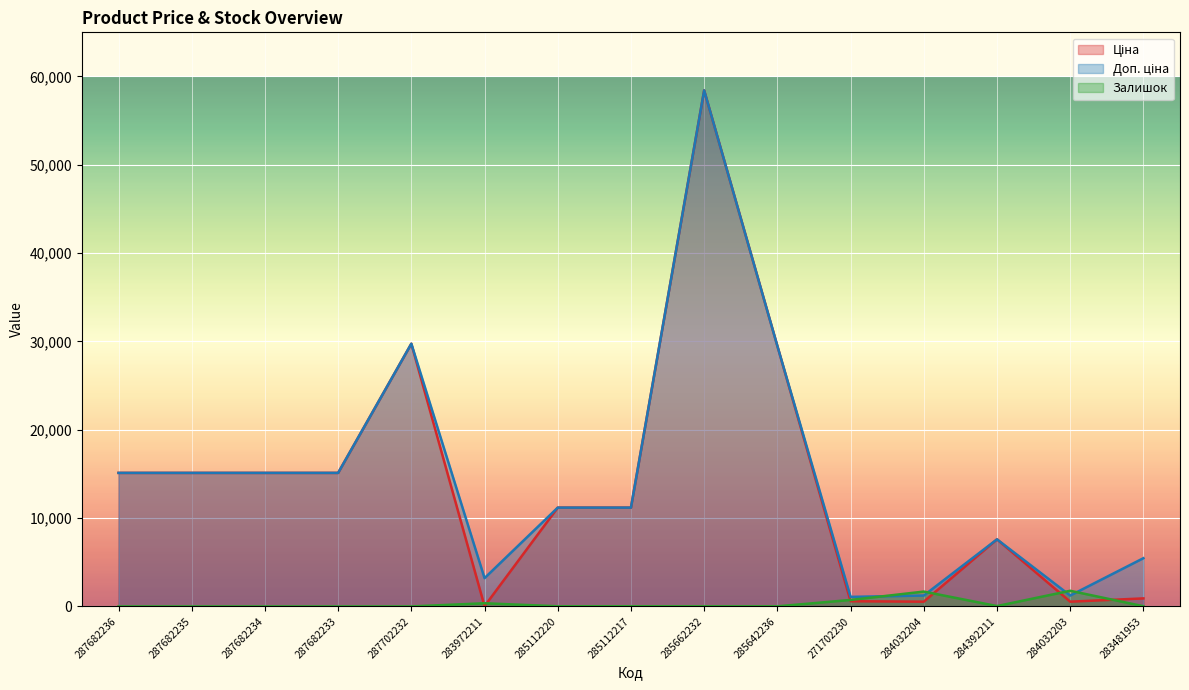

Which series has the largest total across all categories?

Доп. ціна